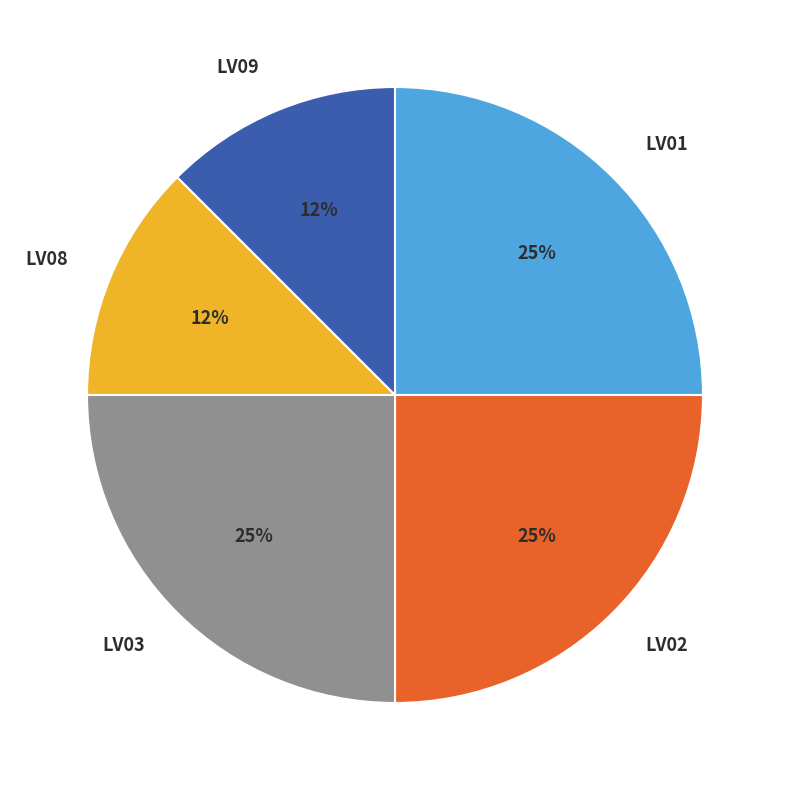

Combined, do LV03 and LV08 account for over 50%?

No